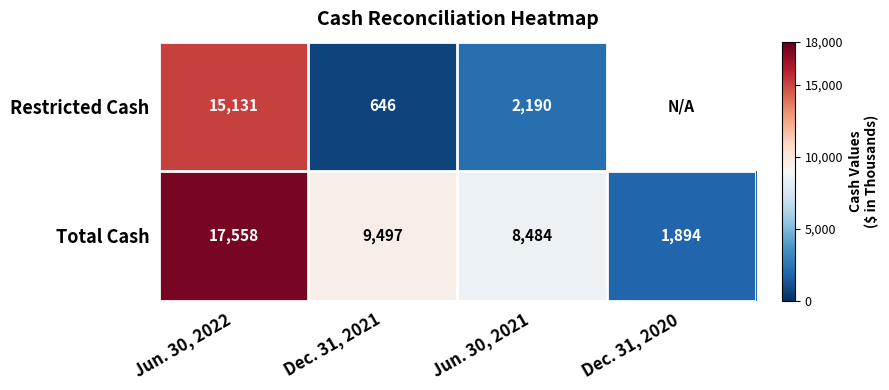

What is the difference between the highest and lowest values at Jun. 30, 2022?

2427